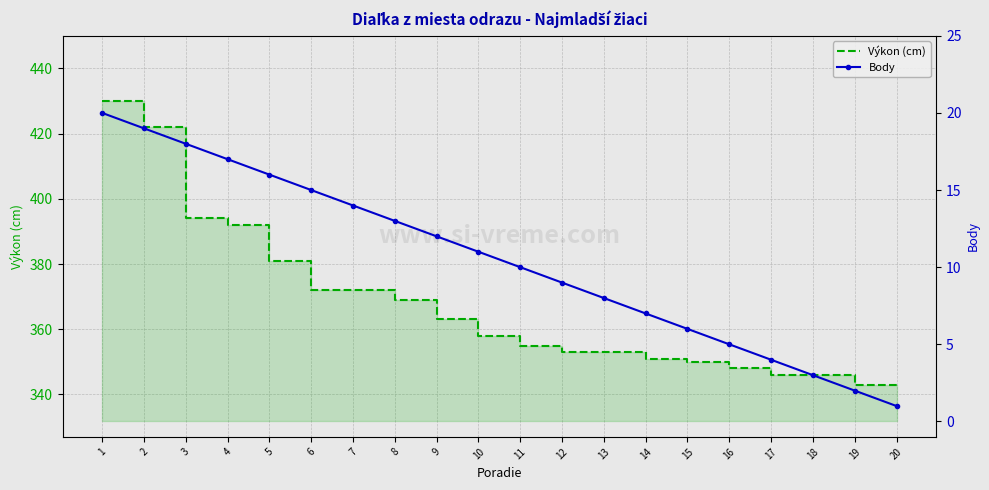

What are all the series names shown in the legend?

Výkon (cm), Body